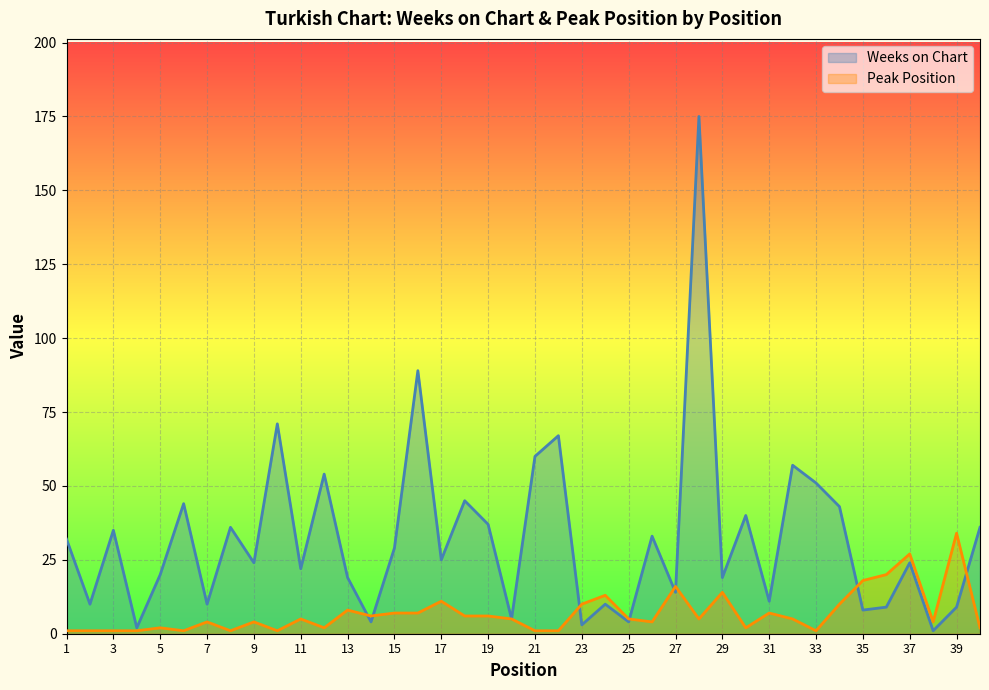

Reading left to right, what are all the values shown in this chart?

Weeks on Chart: 1=32	2=10	3=35	4=2	5=20	6=44	7=10	8=36	9=24	10=71	11=22	12=54	13=19	14=4	15=29	16=89	17=25	18=45	19=37	20=5	21=60	22=67	23=3	24=10	25=4	26=33	27=14	28=175	29=19	30=40	31=11	32=57	33=51	34=43	35=8	36=9	37=24	38=1	39=9	40=36
Peak Position: 1=1	2=1	3=1	4=1	5=2	6=1	7=4	8=1	9=4	10=1	11=5	12=2	13=8	14=6	15=7	16=7	17=11	18=6	19=6	20=5	21=1	22=1	23=10	24=13	25=5	26=4	27=16	28=5	29=14	30=2	31=7	32=5	33=1	34=10	35=18	36=20	37=27	38=4	39=34	40=2